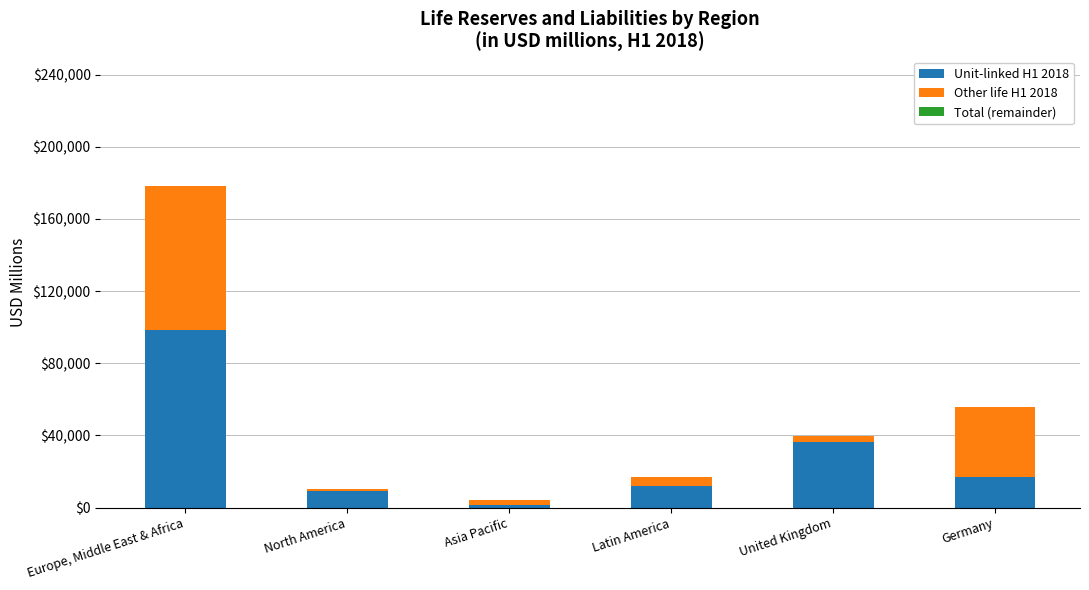

What is the maximum value for Unit-linked H1 2018?

98448.9